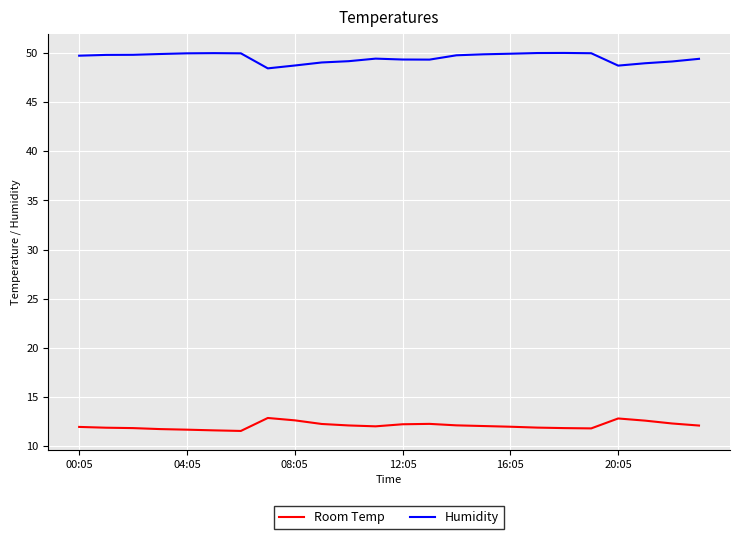

What is the smallest value displayed?

11.5